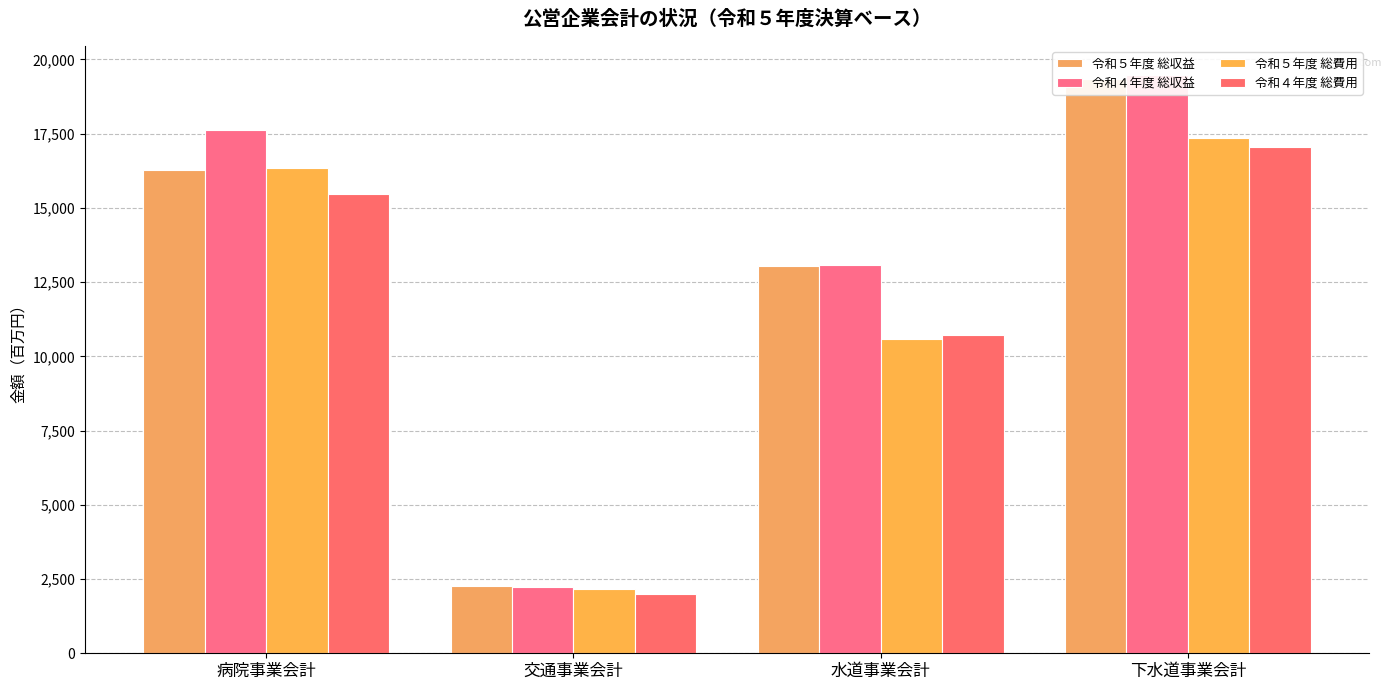

How many data points in 令和４年度 総費用 are less than 15451?

2